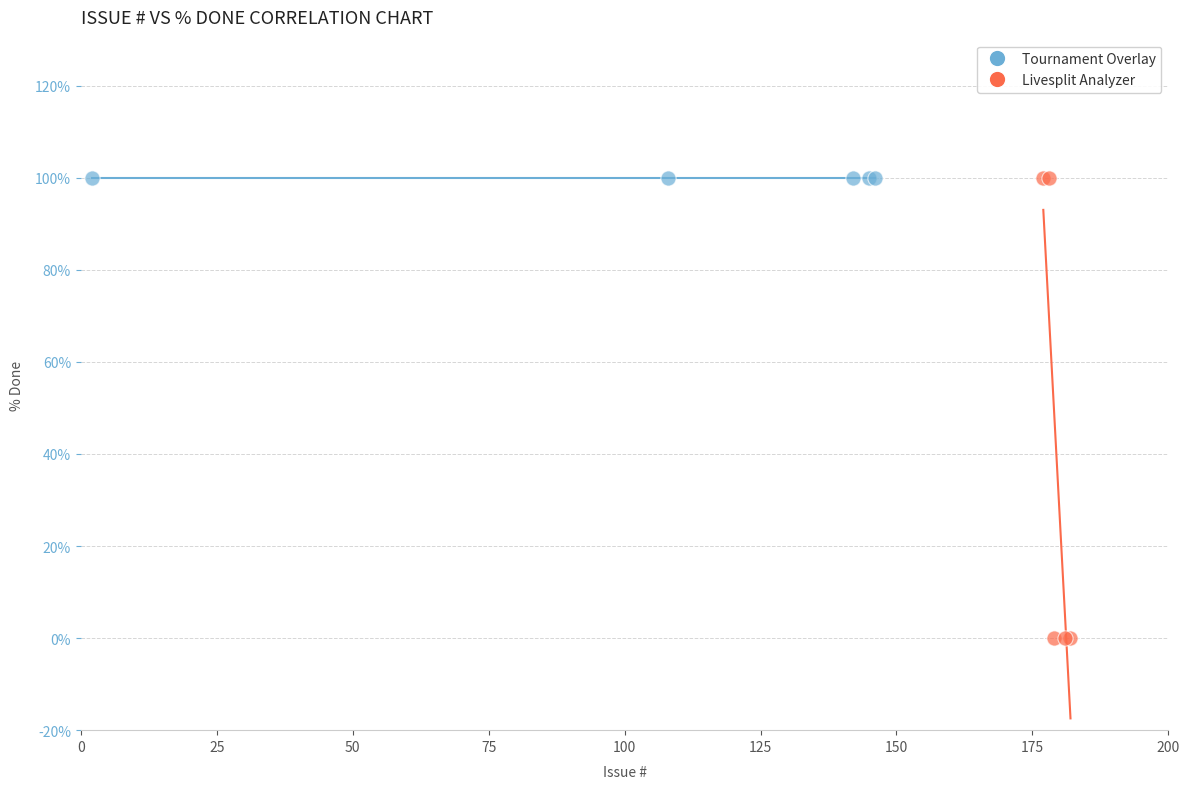

Which series reaches the minimum Y coordinate?

Livesplit Analyzer